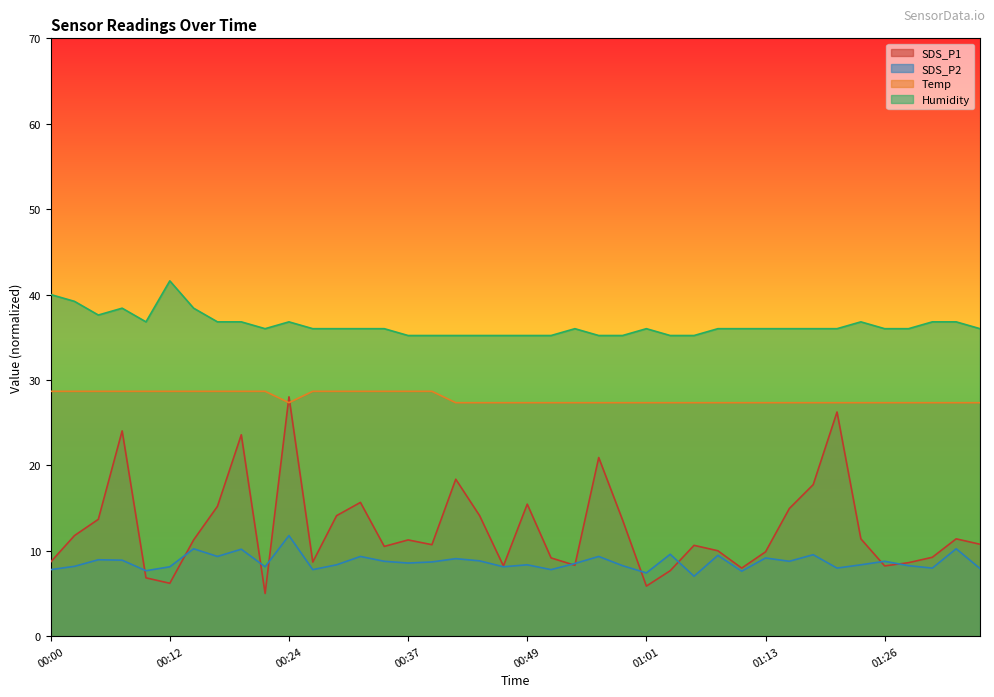

Reading left to right, list all the values displayed in this chart.

SDS_P1: 00:00=8.7	00:03=11.8	00:05=13.7	00:07=24.0	00:10=6.8	00:12=6.2	00:15=11.3	00:17=15.2	00:20=23.6	00:22=5.0	00:24=28.0	00:27=8.7	00:29=14.1	00:32=15.7	00:34=10.5	00:37=11.3	00:39=10.7	00:42=18.4	00:44=14.1	00:46=8.2	00:49=15.5	00:51=9.2	00:54=8.3	00:56=20.9	00:59=13.6	01:01=5.9	01:04=7.7	01:06=10.6	01:09=10.0	01:11=8.0	01:13=9.9	01:16=14.9	01:18=17.7	01:21=26.2	01:24=11.4	01:26=8.2	01:29=8.6	01:31=9.2	01:34=11.4	01:36=10.8
SDS_P2: 00:00=7.8	00:03=8.2	00:05=8.9	00:07=8.9	00:10=7.7	00:12=8.1	00:15=10.2	00:17=9.3	00:20=10.2	00:22=8.1	00:24=11.8	00:27=7.8	00:29=8.4	00:32=9.3	00:34=8.8	00:37=8.6	00:39=8.7	00:42=9.1	00:44=8.8	00:46=8.1	00:49=8.4	00:51=7.8	00:54=8.5	00:56=9.3	00:59=8.2	01:01=7.4	01:04=9.6	01:06=7.0	01:09=9.5	01:11=7.6	01:13=9.1	01:16=8.8	01:18=9.5	01:21=8.0	01:24=8.4	01:26=8.8	01:29=8.2	01:31=8.0	01:34=10.2	01:36=7.9
Temp: 00:00=28.7	00:03=28.7	00:05=28.7	00:07=28.7	00:10=28.7	00:12=28.7	00:15=28.7	00:17=28.7	00:20=28.7	00:22=28.7	00:24=27.3	00:27=28.7	00:29=28.7	00:32=28.7	00:34=28.7	00:37=28.7	00:39=28.7	00:42=27.3	00:44=27.3	00:46=27.3	00:49=27.3	00:51=27.3	00:54=27.3	00:56=27.3	00:59=27.3	01:01=27.3	01:04=27.3	01:06=27.3	01:09=27.3	01:11=27.3	01:13=27.3	01:16=27.3	01:18=27.3	01:21=27.3	01:24=27.3	01:26=27.3	01:29=27.3	01:31=27.3	01:34=27.3	01:36=27.3
Humidity: 00:00=40.0	00:03=39.2	00:05=37.6	00:07=38.4	00:10=36.8	00:12=41.6	00:15=38.4	00:17=36.8	00:20=36.8	00:22=36.0	00:24=36.8	00:27=36.0	00:29=36.0	00:32=36.0	00:34=36.0	00:37=35.2	00:39=35.2	00:42=35.2	00:44=35.2	00:46=35.2	00:49=35.2	00:51=35.2	00:54=36.0	00:56=35.2	00:59=35.2	01:01=36.0	01:04=35.2	01:06=35.2	01:09=36.0	01:11=36.0	01:13=36.0	01:16=36.0	01:18=36.0	01:21=36.0	01:24=36.8	01:26=36.0	01:29=36.0	01:31=36.8	01:34=36.8	01:36=36.0